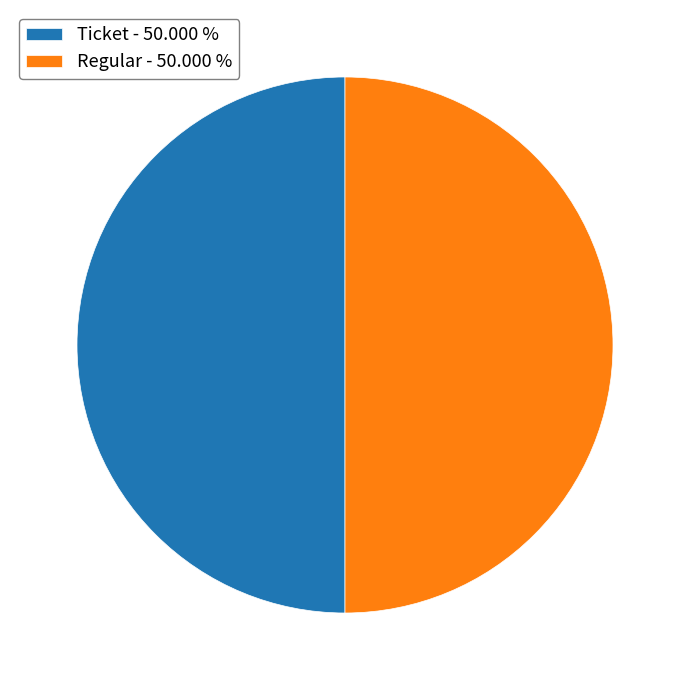

Count the number of slices in the pie.

2